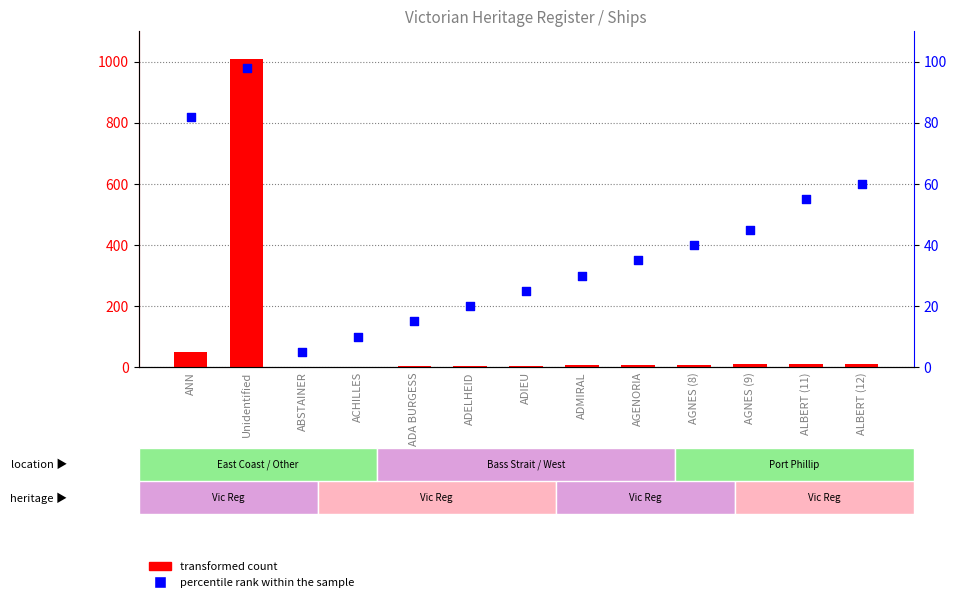

What is the total value across all series at ALBERT (12)?

72